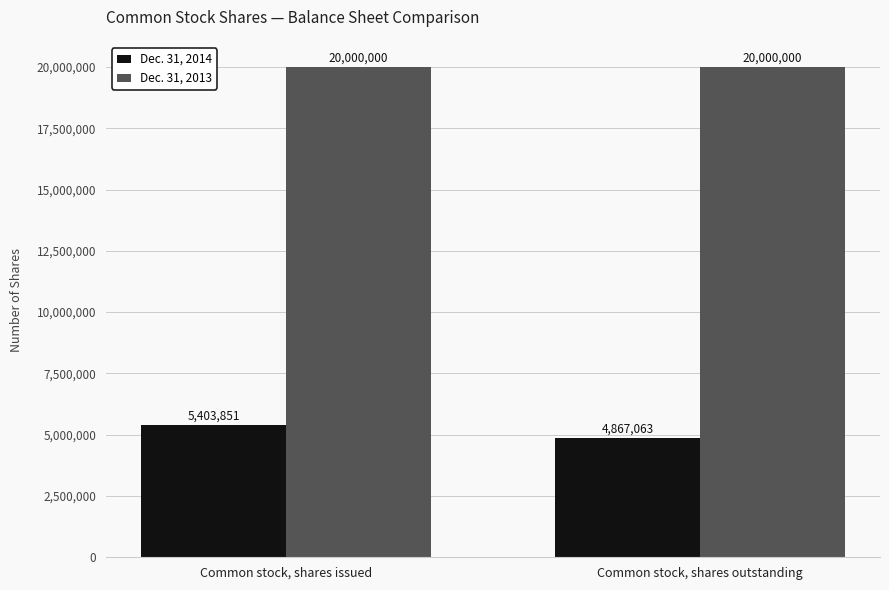

What is the sum of the Dec. 31, 2013 values at Common stock, shares outstanding and Common stock, shares issued?

40000000